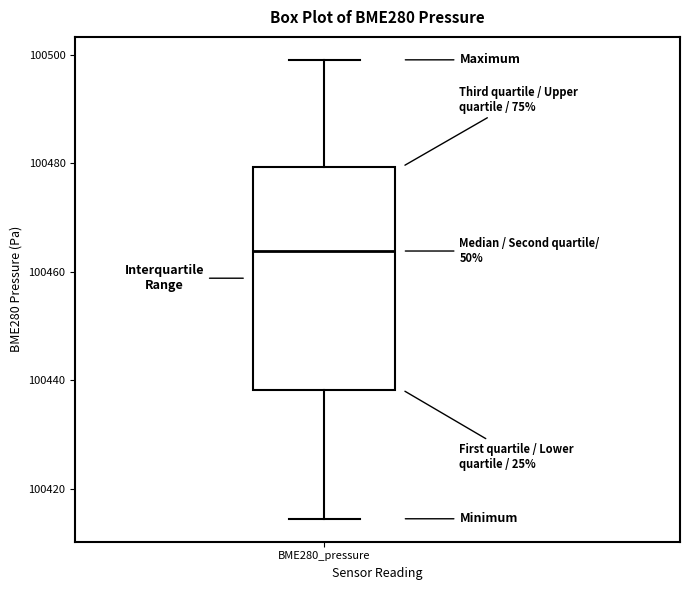

Where is the lower edge of the box for BME280_pressure on the y-axis? The values are not printed on the chart, so give them approximately, as read against the axis.

100438